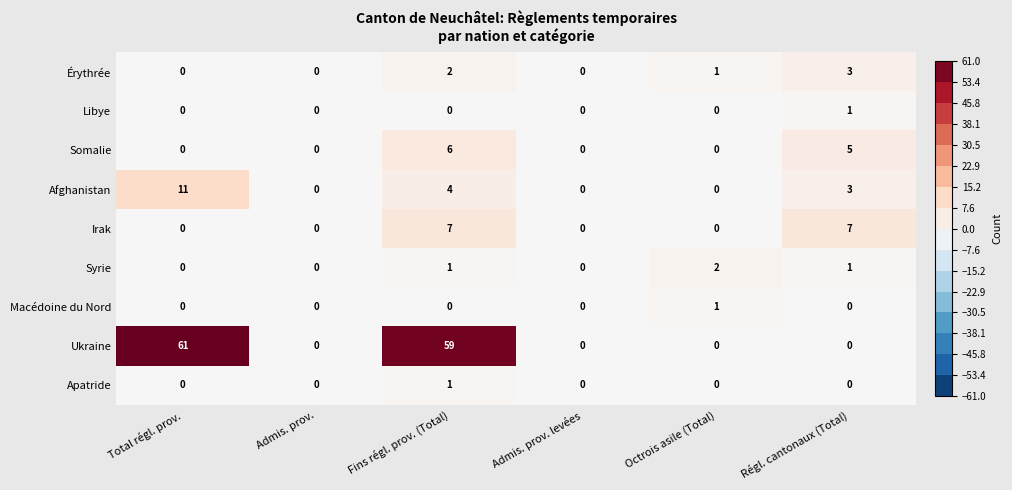

Is it true that Ukraine equals -24 at Octrois asile (Total)?

False